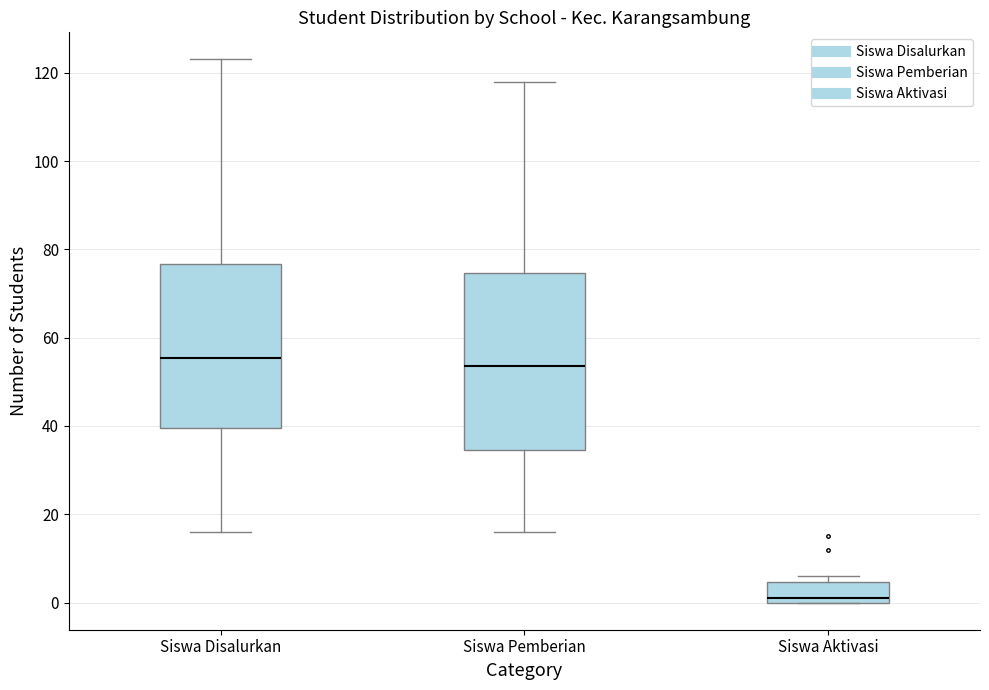

Comparing the boxes themselves (not the whiskers), which one is the tallest?

Siswa Pemberian